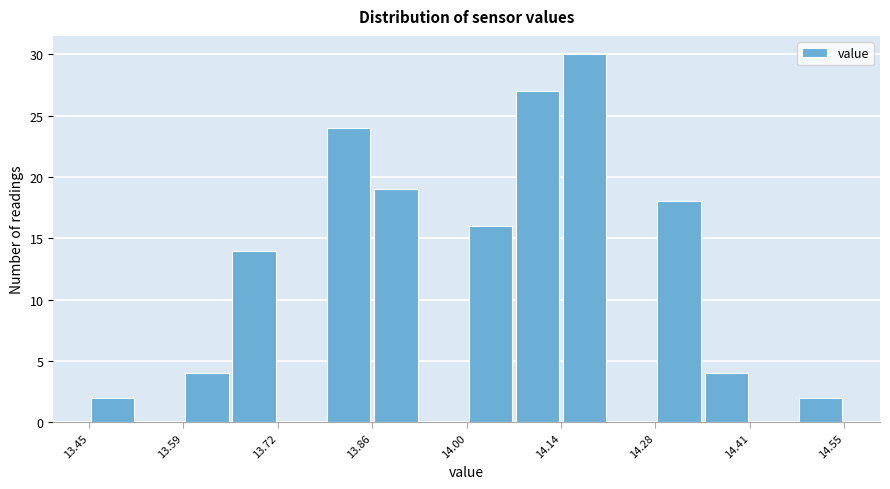

Read against the x-axis, roughly where is the centre of the tallest bar?

14.18